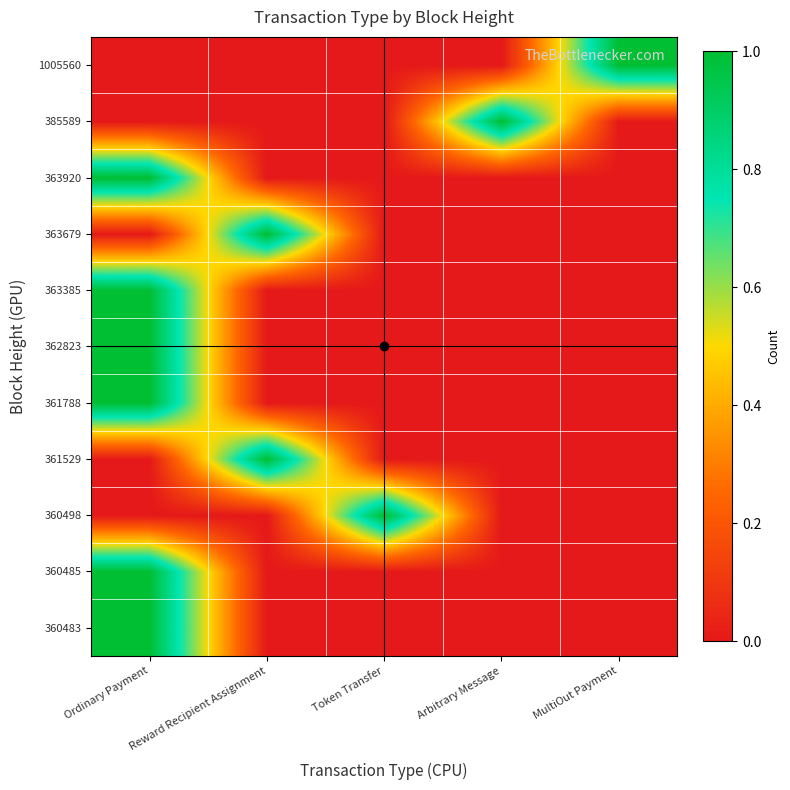

Reading right to left, list all the values displayed in this chart.

360483: MultiOut Payment=0	Arbitrary Message=0	Token Transfer=0	Reward Recipient Assignment=0	Ordinary Payment=1
360485: MultiOut Payment=0	Arbitrary Message=0	Token Transfer=0	Reward Recipient Assignment=0	Ordinary Payment=1
360498: MultiOut Payment=0	Arbitrary Message=0	Token Transfer=1	Reward Recipient Assignment=0	Ordinary Payment=0
361529: MultiOut Payment=0	Arbitrary Message=0	Token Transfer=0	Reward Recipient Assignment=1	Ordinary Payment=0
361788: MultiOut Payment=0	Arbitrary Message=0	Token Transfer=0	Reward Recipient Assignment=0	Ordinary Payment=1
362823: MultiOut Payment=0	Arbitrary Message=0	Token Transfer=0	Reward Recipient Assignment=0	Ordinary Payment=1
363385: MultiOut Payment=0	Arbitrary Message=0	Token Transfer=0	Reward Recipient Assignment=0	Ordinary Payment=1
363679: MultiOut Payment=0	Arbitrary Message=0	Token Transfer=0	Reward Recipient Assignment=1	Ordinary Payment=0
363920: MultiOut Payment=0	Arbitrary Message=0	Token Transfer=0	Reward Recipient Assignment=0	Ordinary Payment=1
385589: MultiOut Payment=0	Arbitrary Message=1	Token Transfer=0	Reward Recipient Assignment=0	Ordinary Payment=0
1005560: MultiOut Payment=1	Arbitrary Message=0	Token Transfer=0	Reward Recipient Assignment=0	Ordinary Payment=0